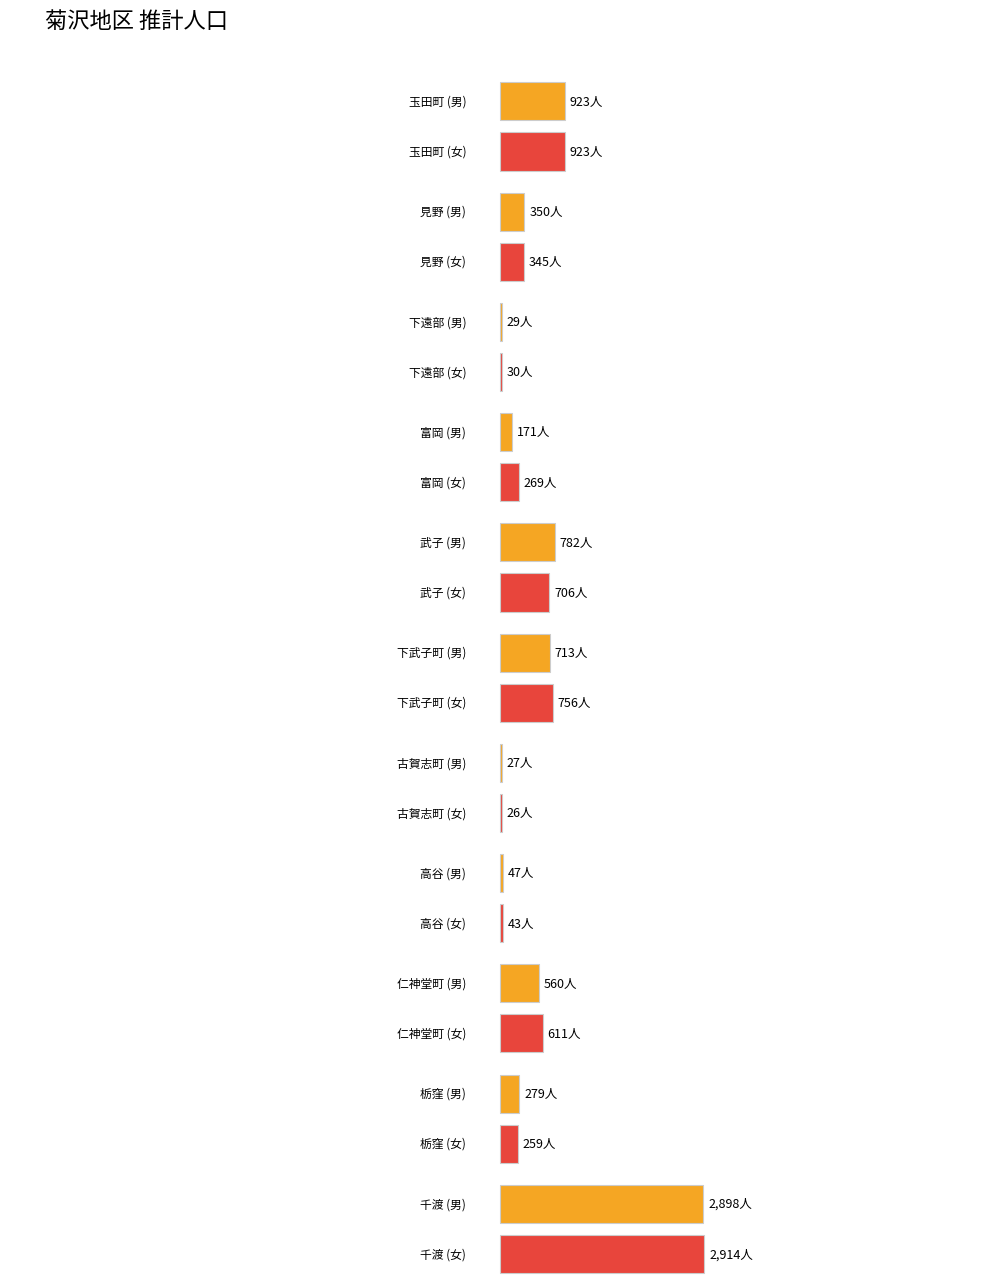

What is the lowest value of the 女 series?

26